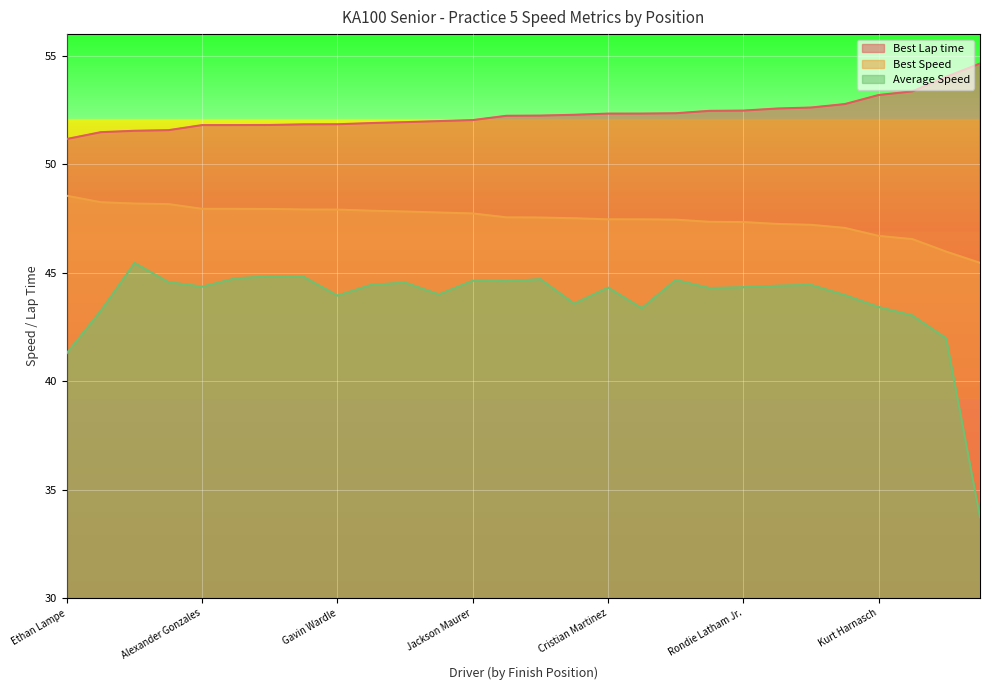

Rank the categories by Average Speed value from highest to lowest.

Jackson Menchu, Mason Mitchell, Aiden Kempf, Steven DeKeyser, Shea Aldrich, Ethan Williams, Jackson Maurer, Yashom Kapoor, Keagan Kaminski, Ayden Aquino, Maximilian Bui, Kade Godbehere, Sophie Slowik, Alexander Gonzales, Rondie Latham Jr., Cristian Martinez, Evren Toprak, Benjamin Chow, Santiago Hermida, Gavin Wardle, Jonathon Bischof, Kurt Harnasch, Michael Wahib, Jayden Johnson, Daniel Mineo, Sebastian Zuniga, Ethan Lampe, Ridgeley Welsh